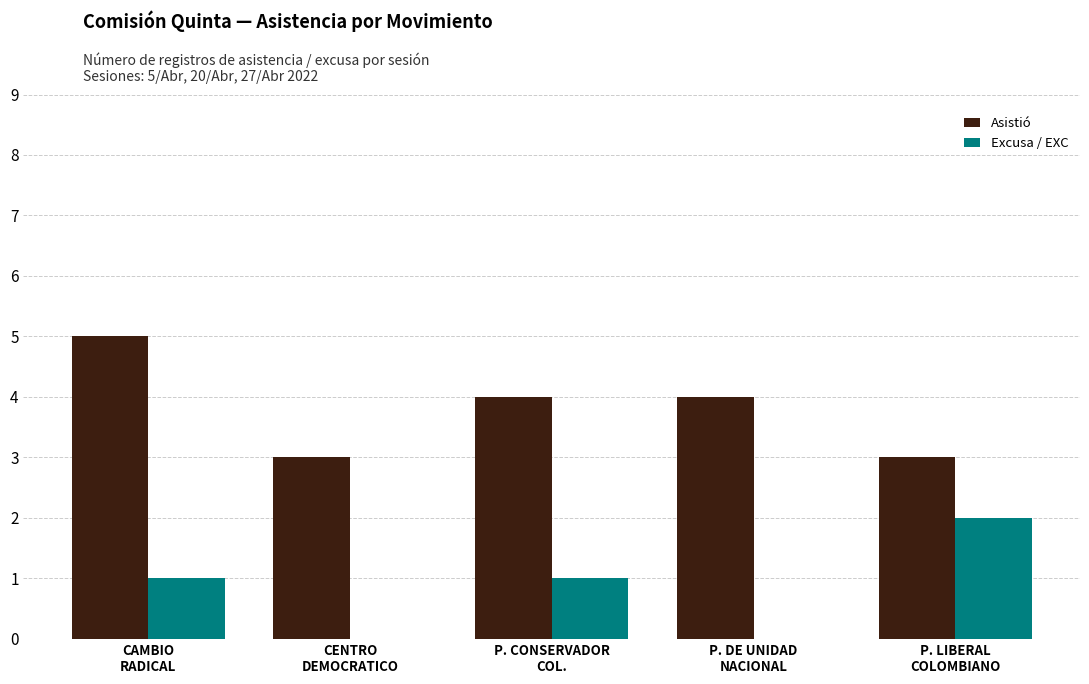

Reading left to right, list all the values displayed in this chart.

Asistió: CAMBIO
RADICAL=5	CENTRO
DEMOCRATICO=3	P. CONSERVADOR
COL.=4	P. DE UNIDAD
NACIONAL=4	P. LIBERAL
COLOMBIANO=3
Excusa / EXC: CAMBIO
RADICAL=1	CENTRO
DEMOCRATICO=0	P. CONSERVADOR
COL.=1	P. DE UNIDAD
NACIONAL=0	P. LIBERAL
COLOMBIANO=2